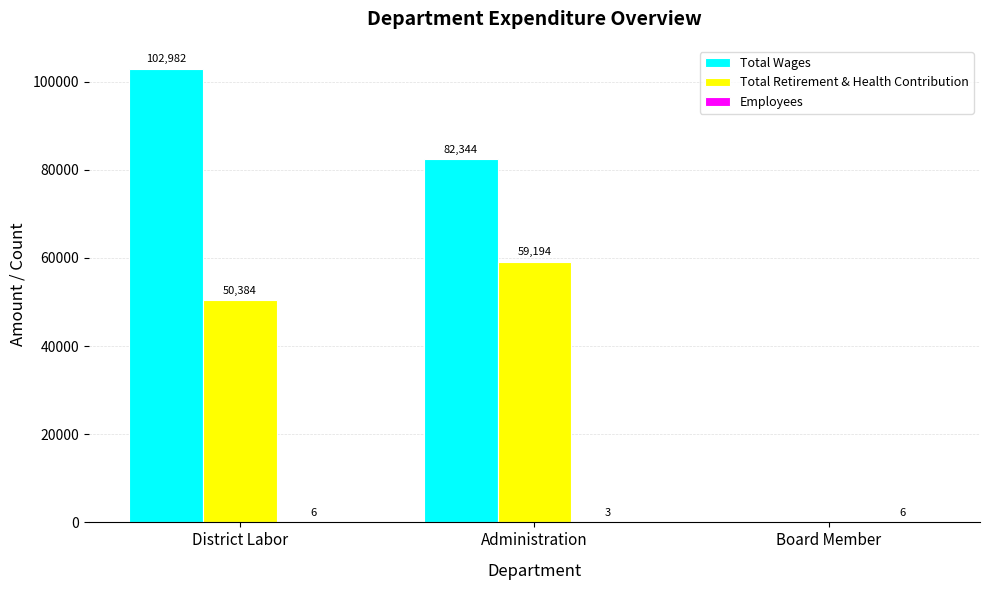

The Total Retirement & Health Contribution series shows 59194 at Administration. True or false?

True